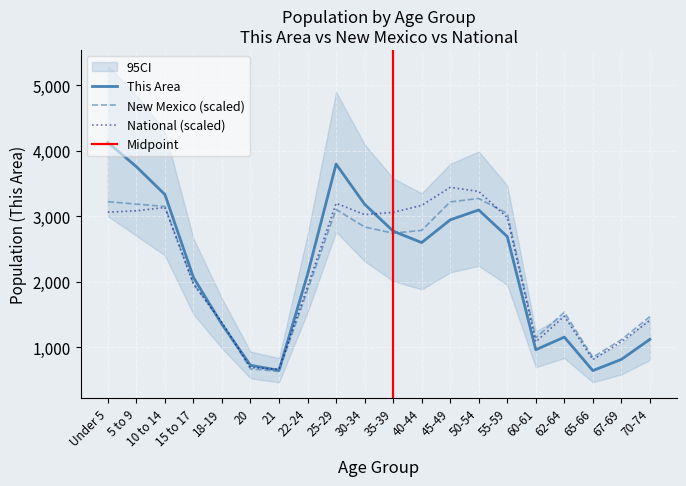

What is the difference between the highest and lowest values at 5 to 9?

673.9